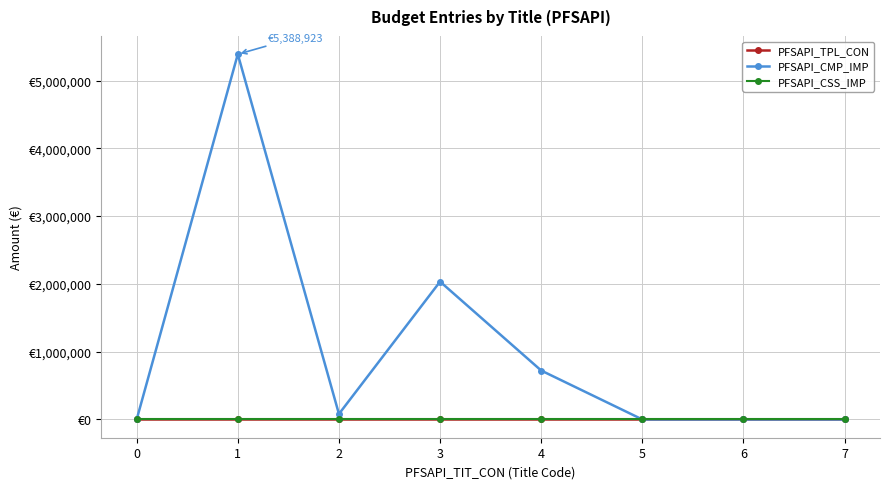

True or false: PFSAPI_TPL_CON and PFSAPI_CMP_IMP intersect in this chart.

False